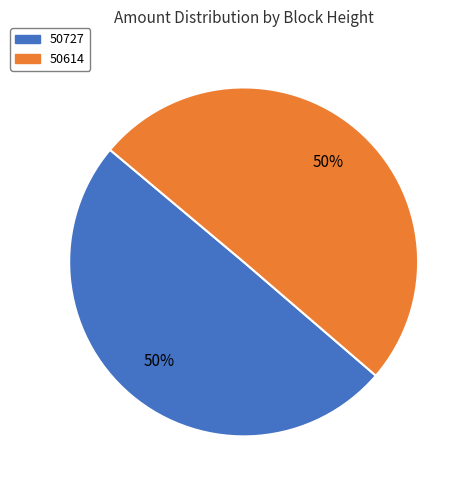

What percentage is the 50614 slice, to the nearest percent?

50%